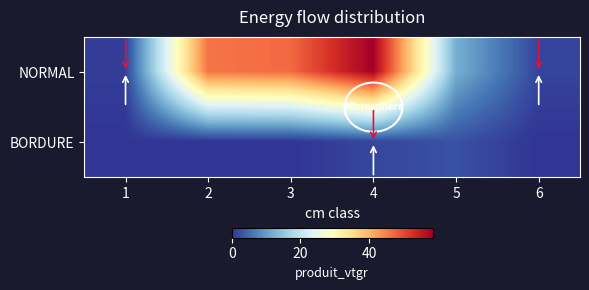

What is the total value across all series at 3?

47.1